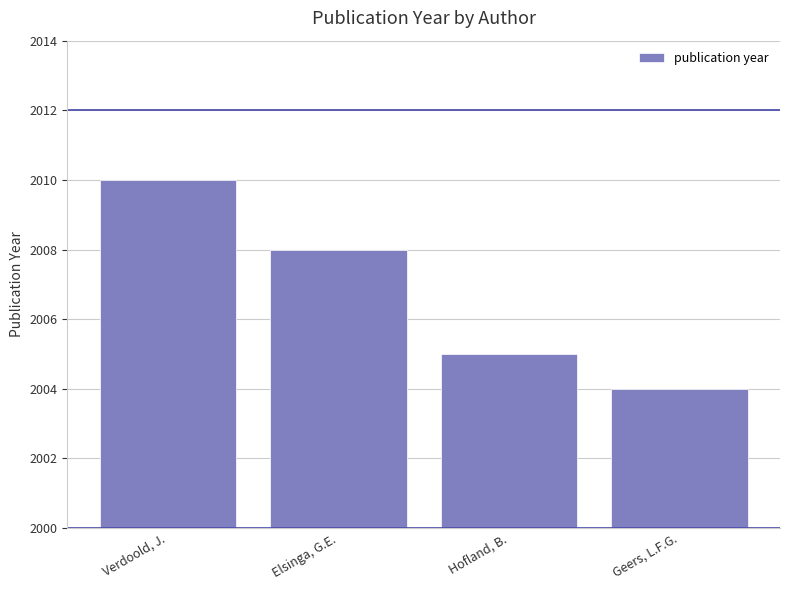

The value at Elsinga, G.E. is 2008. True or false?

True